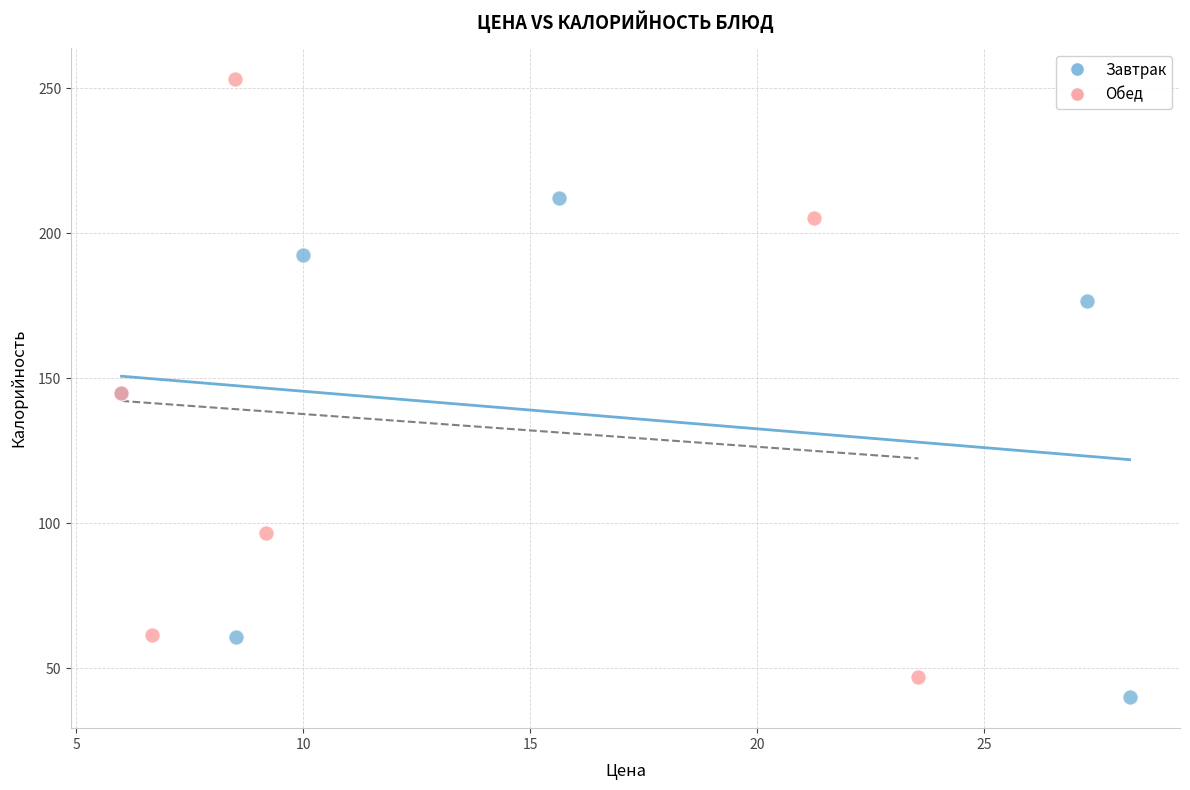

What are all the series names shown in the legend?

Завтрак, Обед